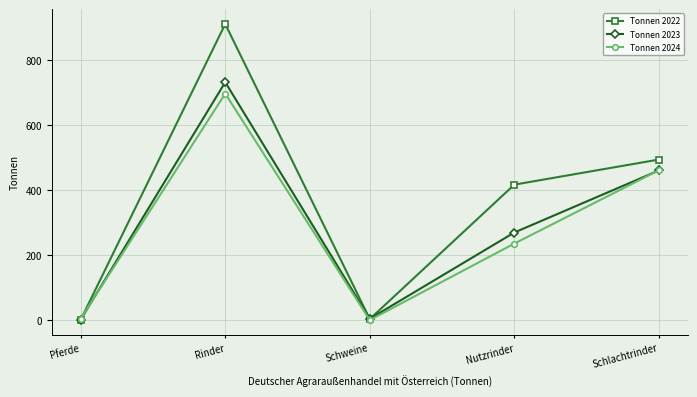

What is the label of the 2nd point from the right?

Nutzrinder